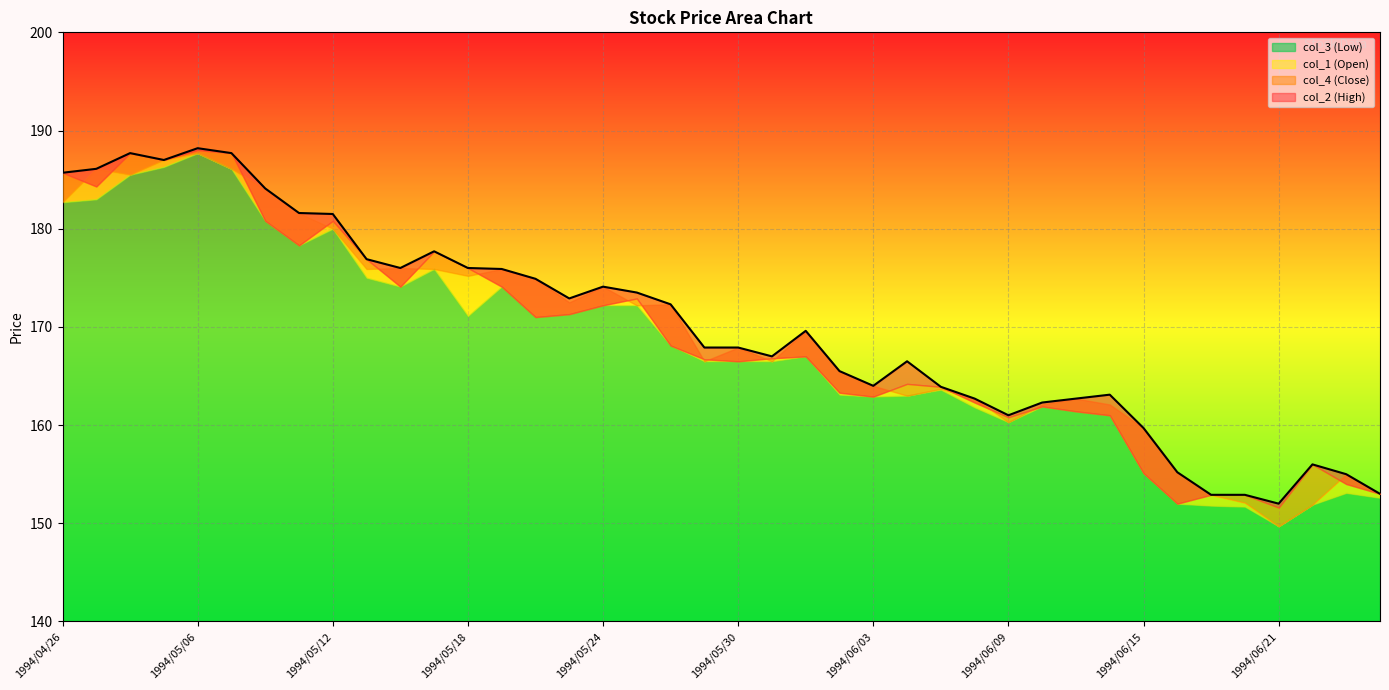

Is the value of col_1 at 1994/06/23 greater than the value of col_2 at 1994/06/22?

No